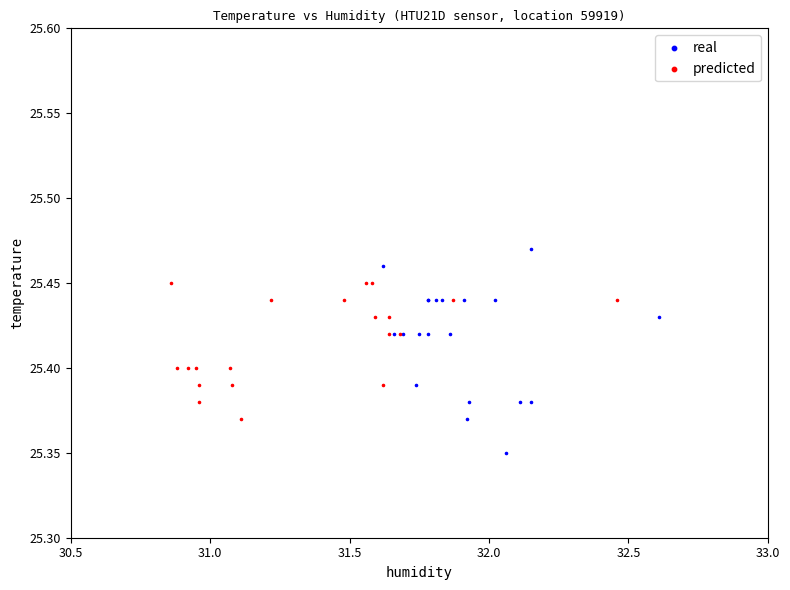

Which series contains the highest Y value?

real